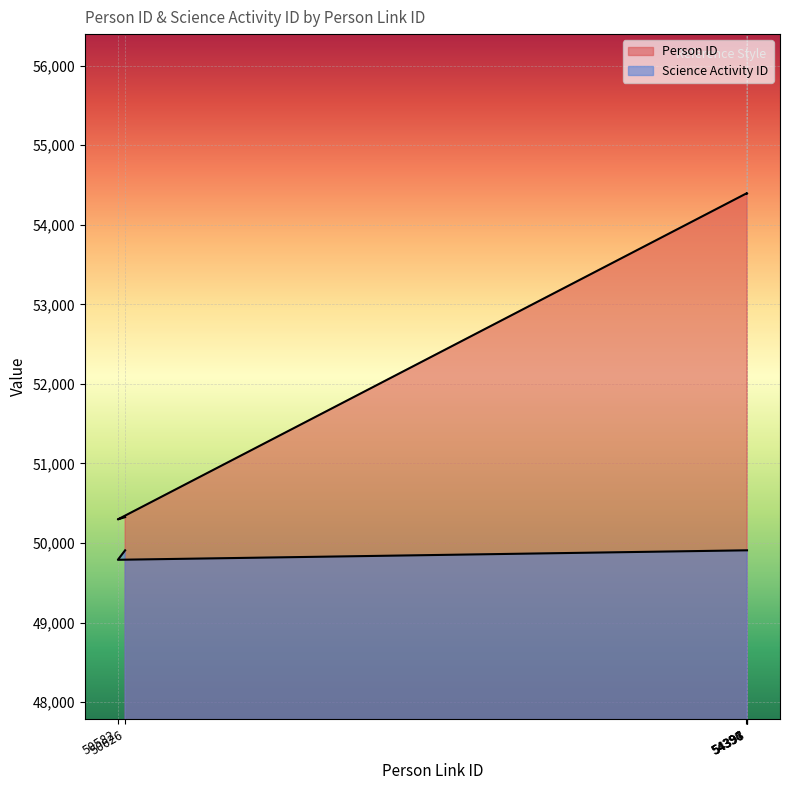

Between 54394 and 54397, which is larger?

54394